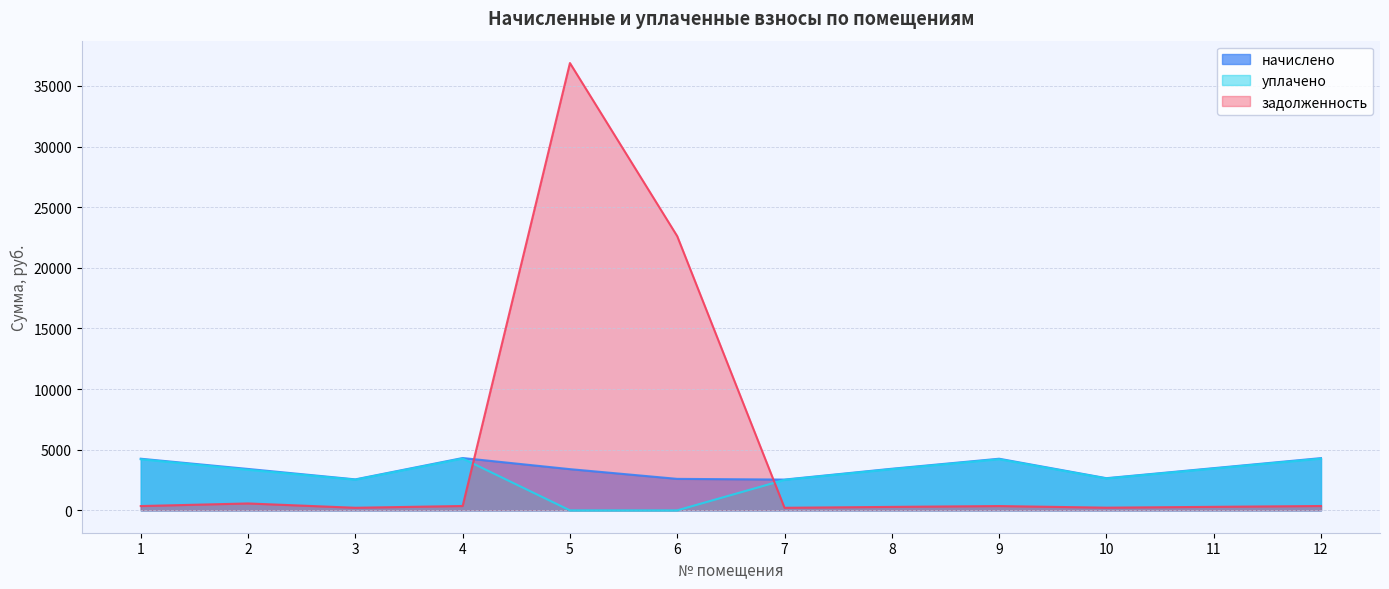

Does the chart display data point markers on the line(s)?

No